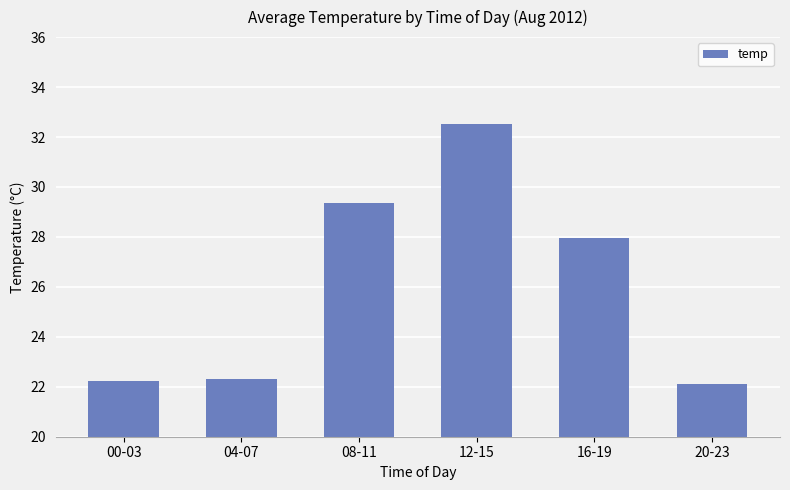

What is the sum of all values?

156.5